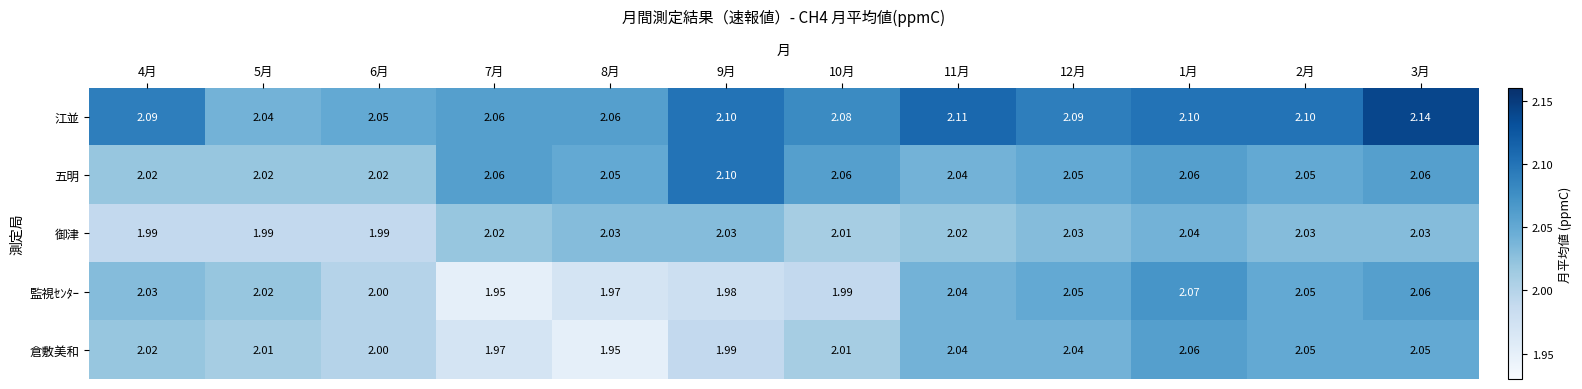

Which series has the largest range (max minus min)?

監視ｾﾝﾀｰ